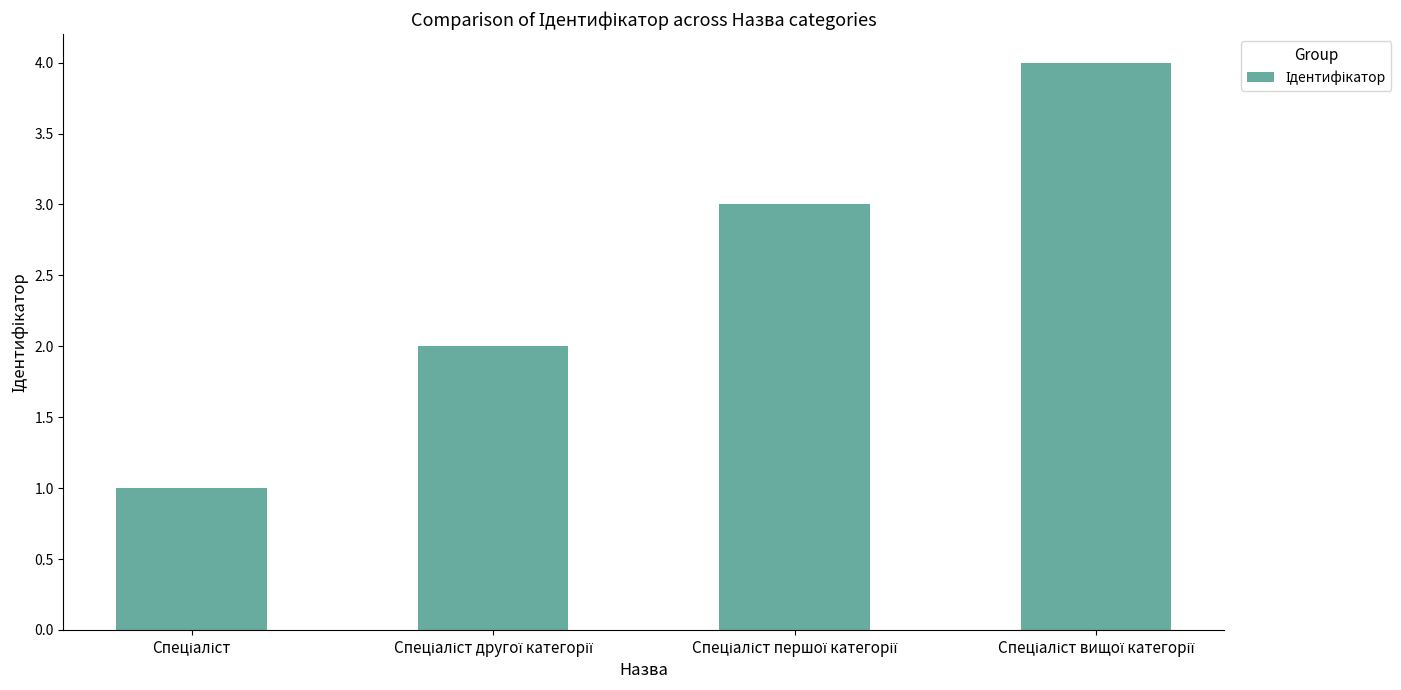

What is the maximum value shown in the chart?

4